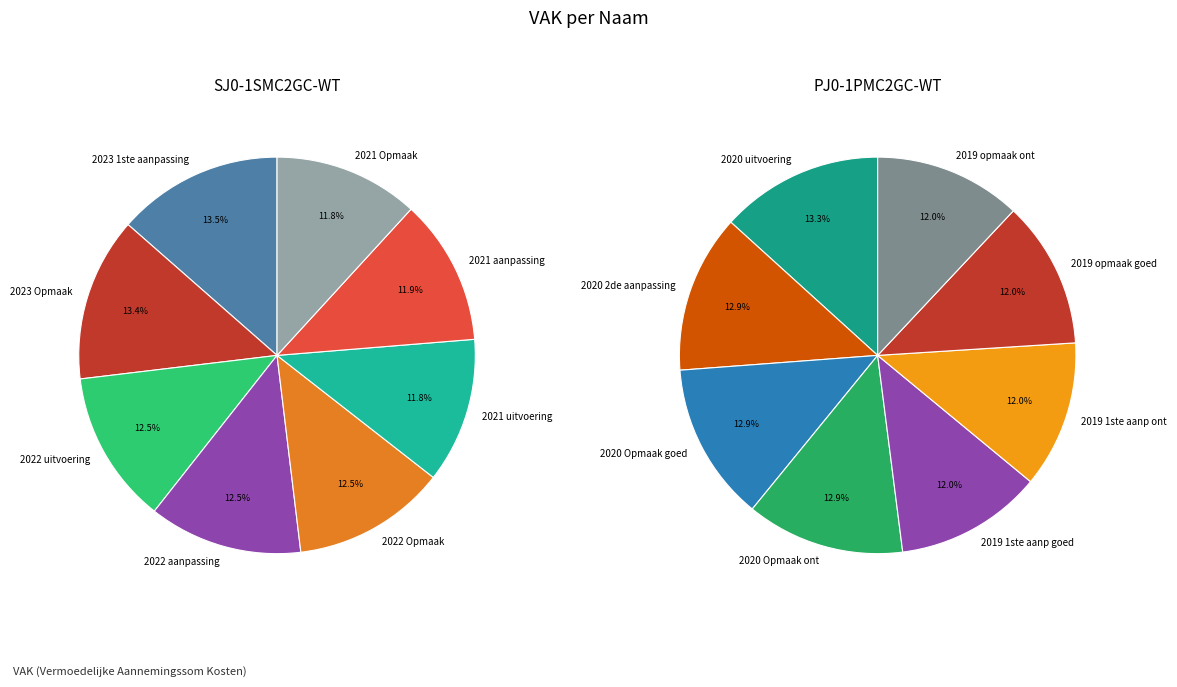

Is there any slice that represents more than half of the pie?

No